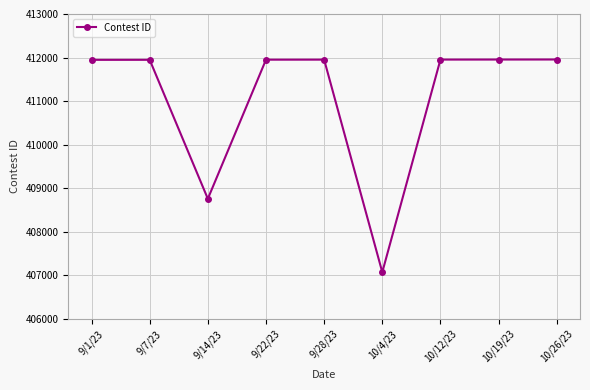

What is the ratio of the value at 10/12/23 to the value at 10/4/23?

1.0